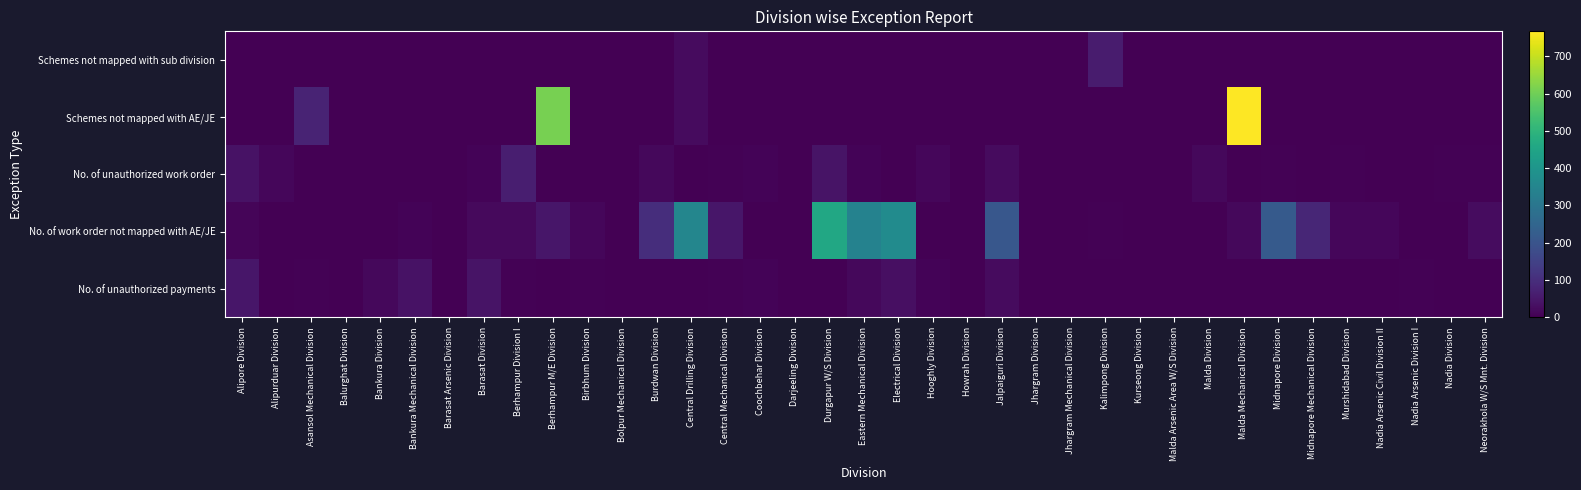

What is the spread (max minus min) of values at Barasat Arsenic Division?

1